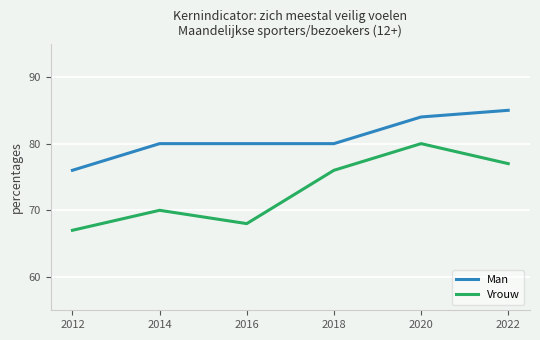

At 2014, list the series in order from largest to smallest.

Man, Vrouw